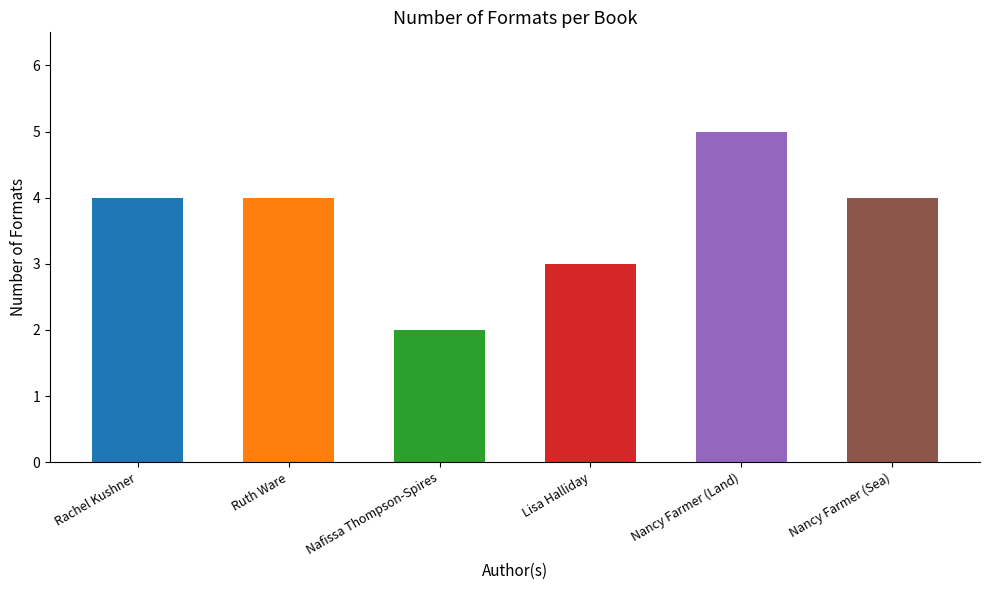

How many categories are shown in the chart?

6